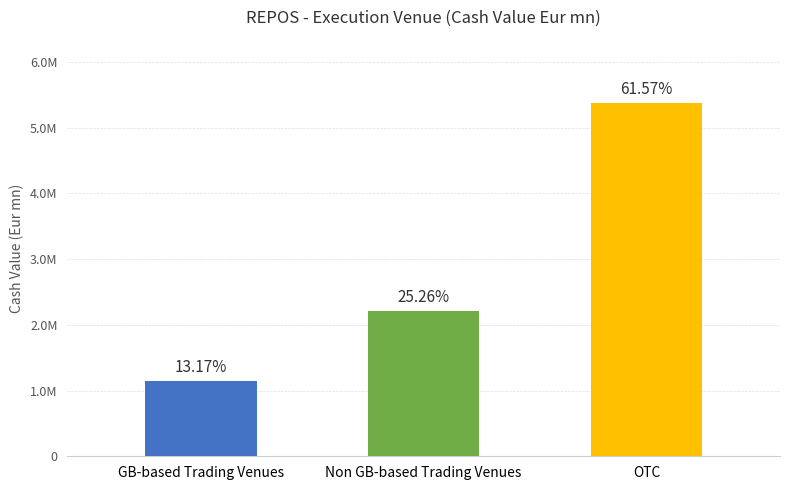

Is it true that the value at OTC is 5371752.5?

True